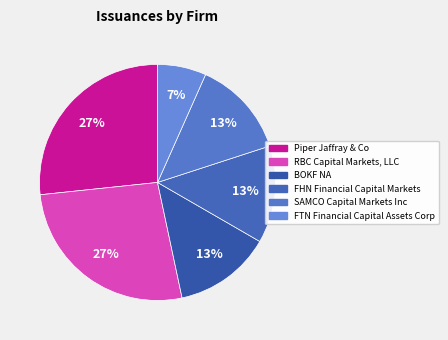

The RBC Capital Markets, LLC slice represents 27% of the pie. True or false?

True